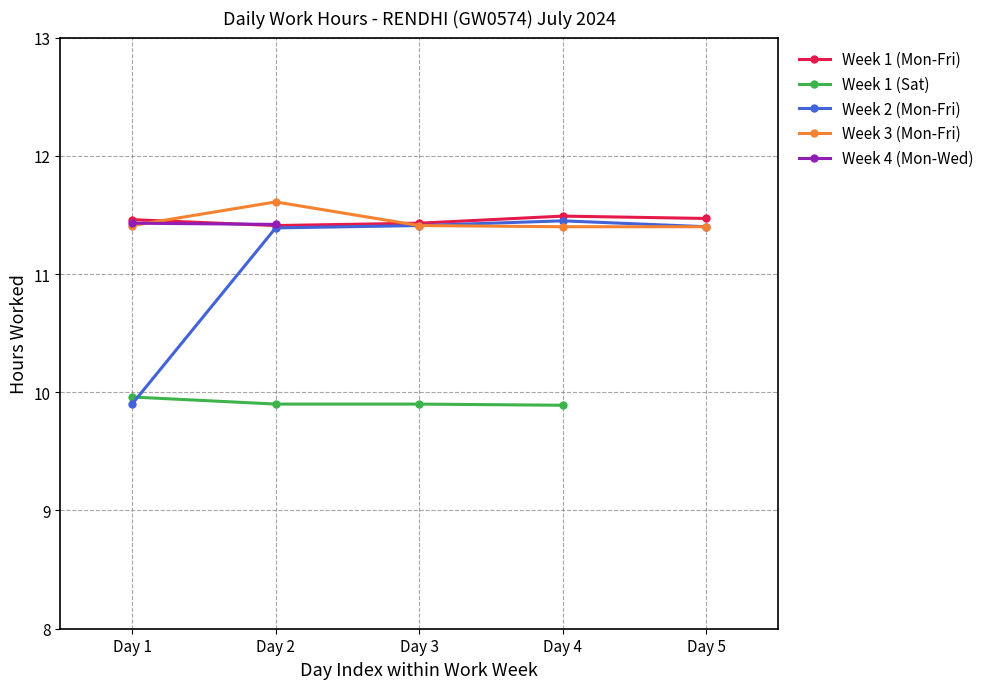

The value of Week 3 (Mon-Fri) at Day 1 is 11.4. True or false?

True